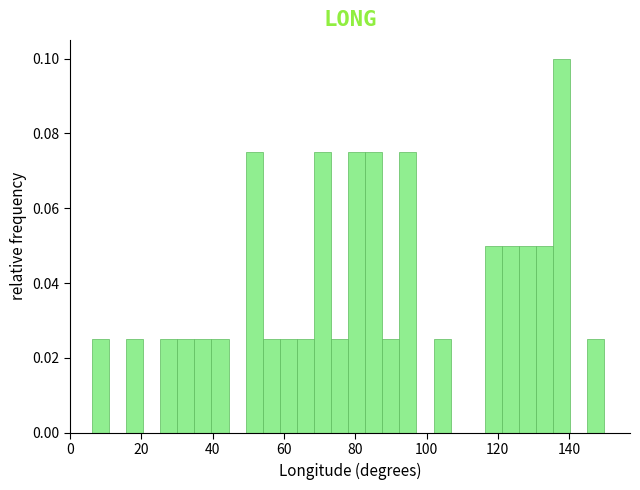

Around what value on the x-axis is the tallest bar? Give the approximate position of its centre, as read against the axis.

138